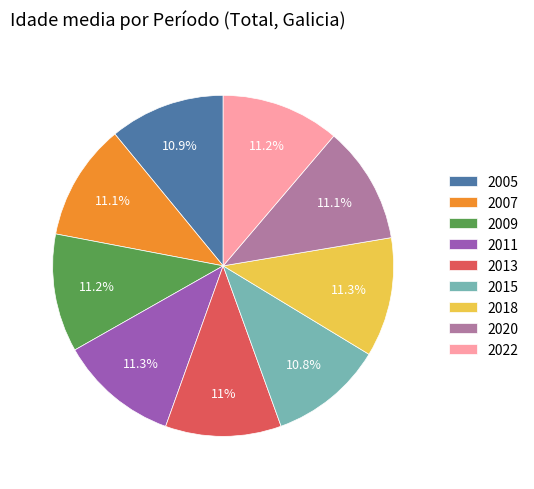

To the nearest percent, what is the average slice percentage?

11%